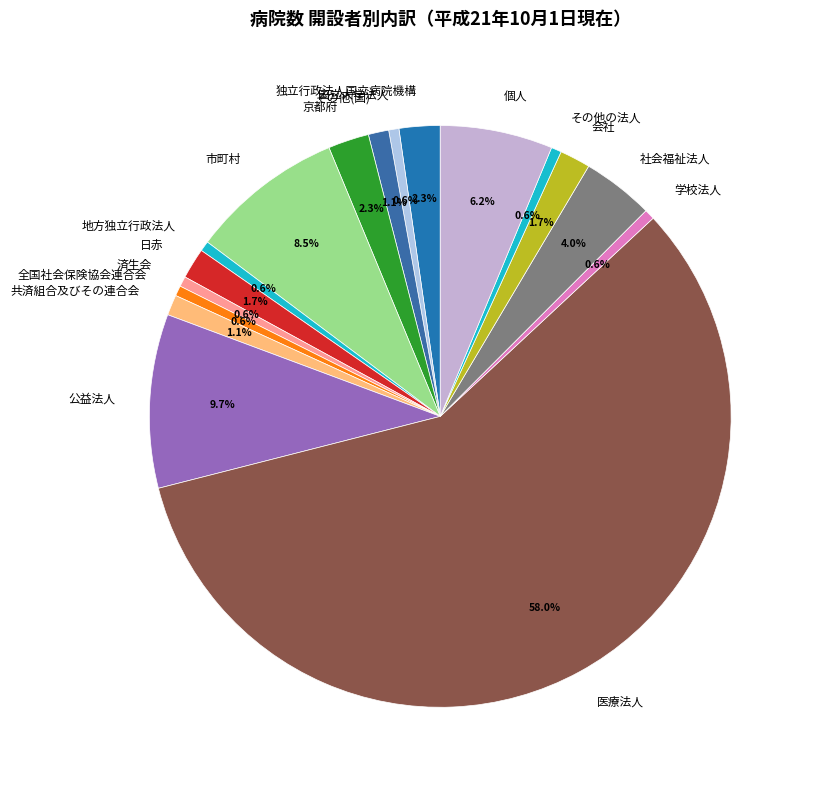

The その他の法人 slice represents 1% of the pie. True or false?

True